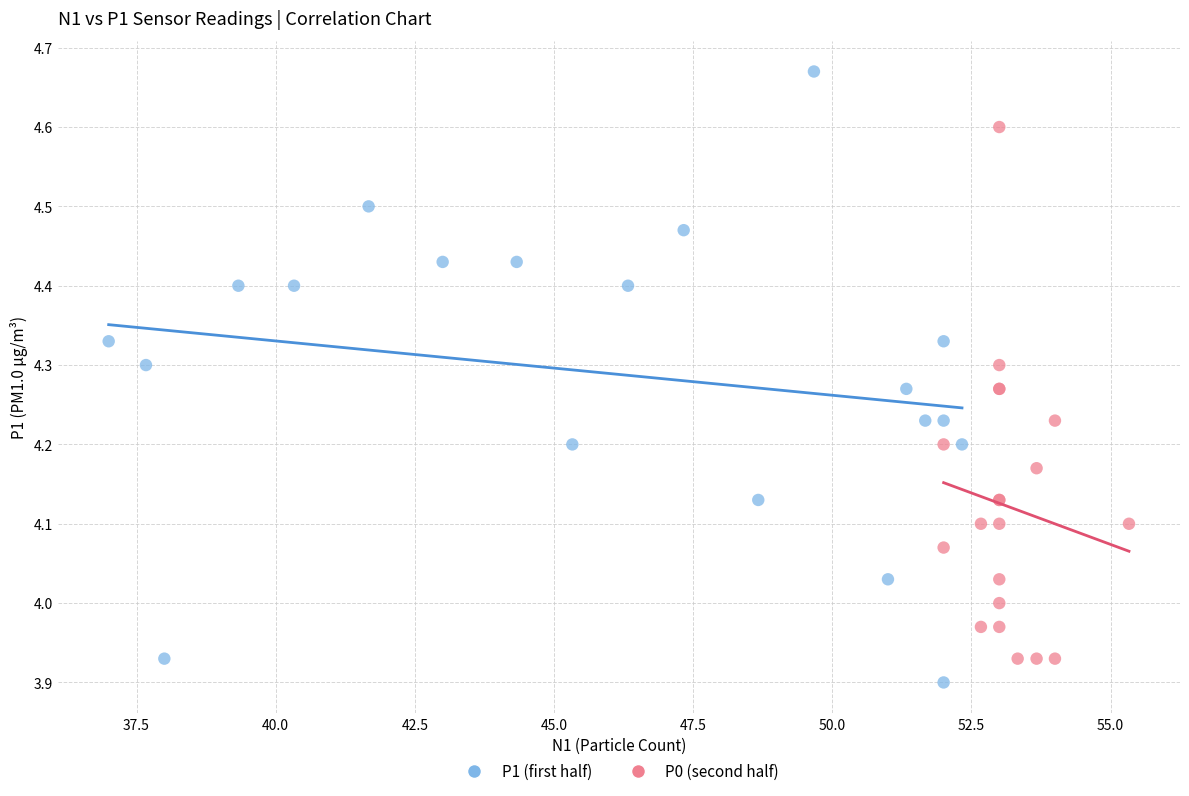

Which series contains the highest Y value?

P1 (first half)